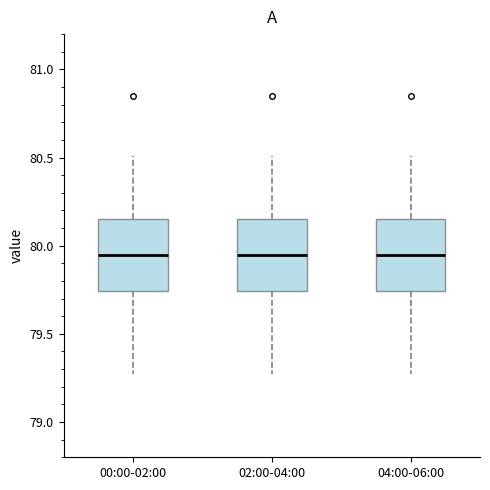

Reading left to right, transcribe this box plot: for each box, give where its median line is, the range the box spans, and where its two whiskers end, as read against the y-axis. The values are not printed on the chart, so give them approximately, as read against the axis.

00:00-02:00: median 79.95, box 79.75 to 80.15, whiskers 79.25 to 80.50
02:00-04:00: median 79.95, box 79.75 to 80.15, whiskers 79.25 to 80.50
04:00-06:00: median 79.95, box 79.75 to 80.15, whiskers 79.25 to 80.50